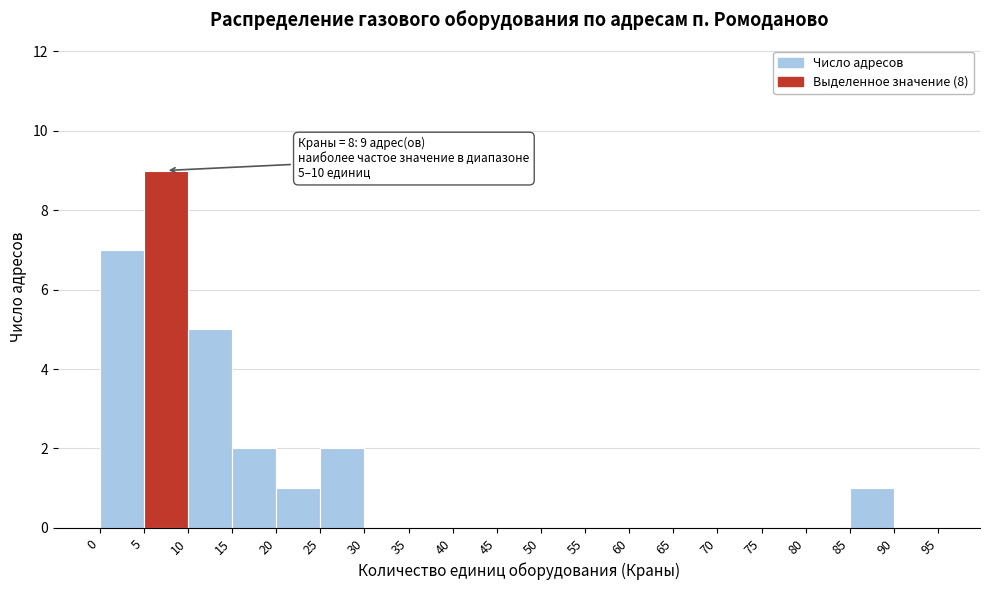

Over which range of the x-axis is the bar tallest?

5 to 10